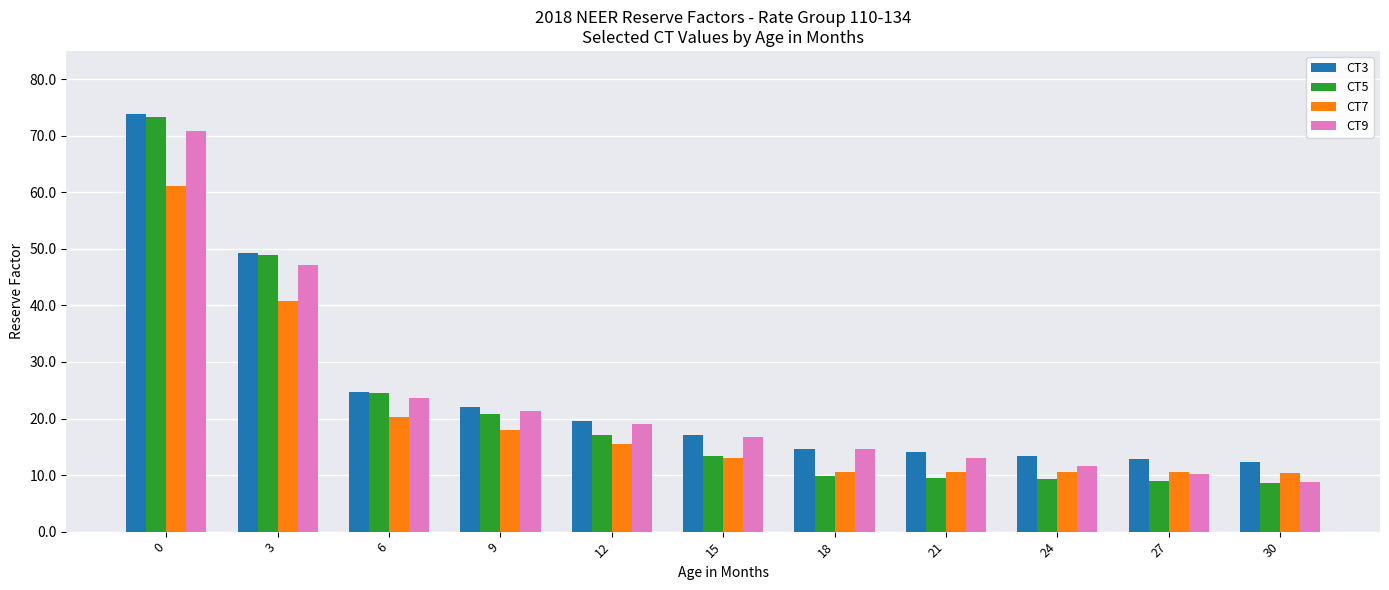

What is the minimum value shown in the chart?

8.6